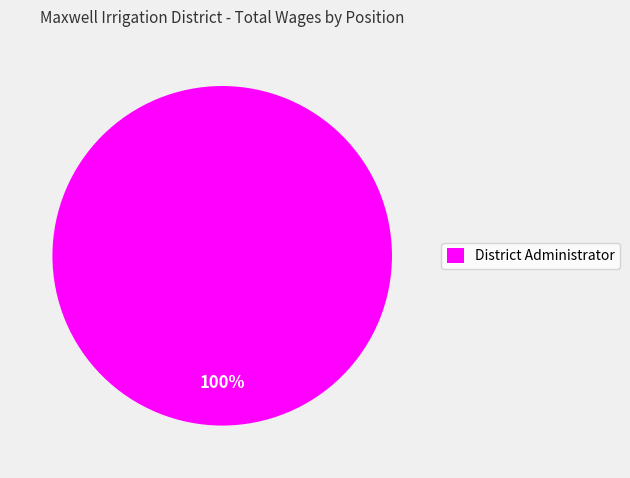

What percentage is the District Administrator slice, to the nearest percent?

100%